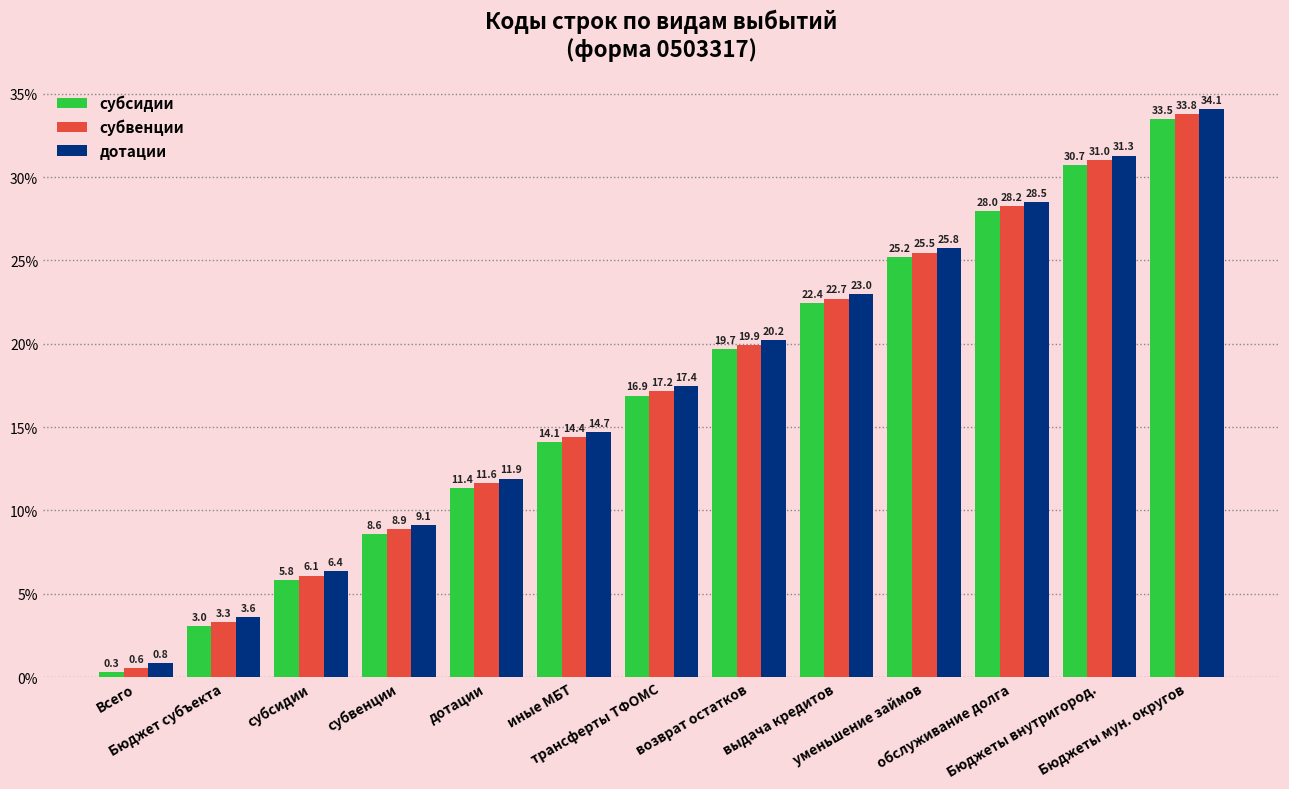

Rank the series by their average value, from lowest to highest.

субсидии, субвенции, дотации